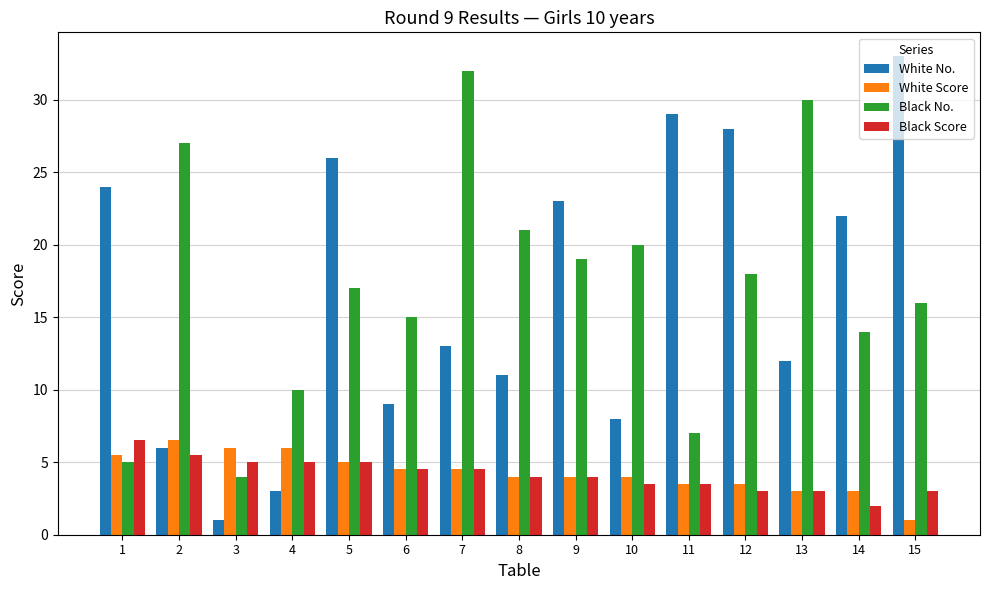

Which category has the lowest value in the Black Score series?

14